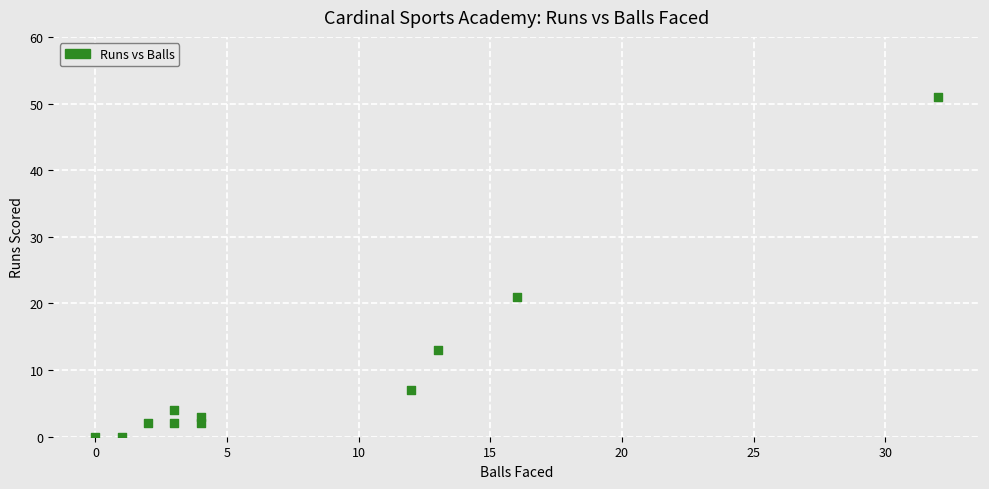

What Y value in the scatter plot is closest to 25?

21